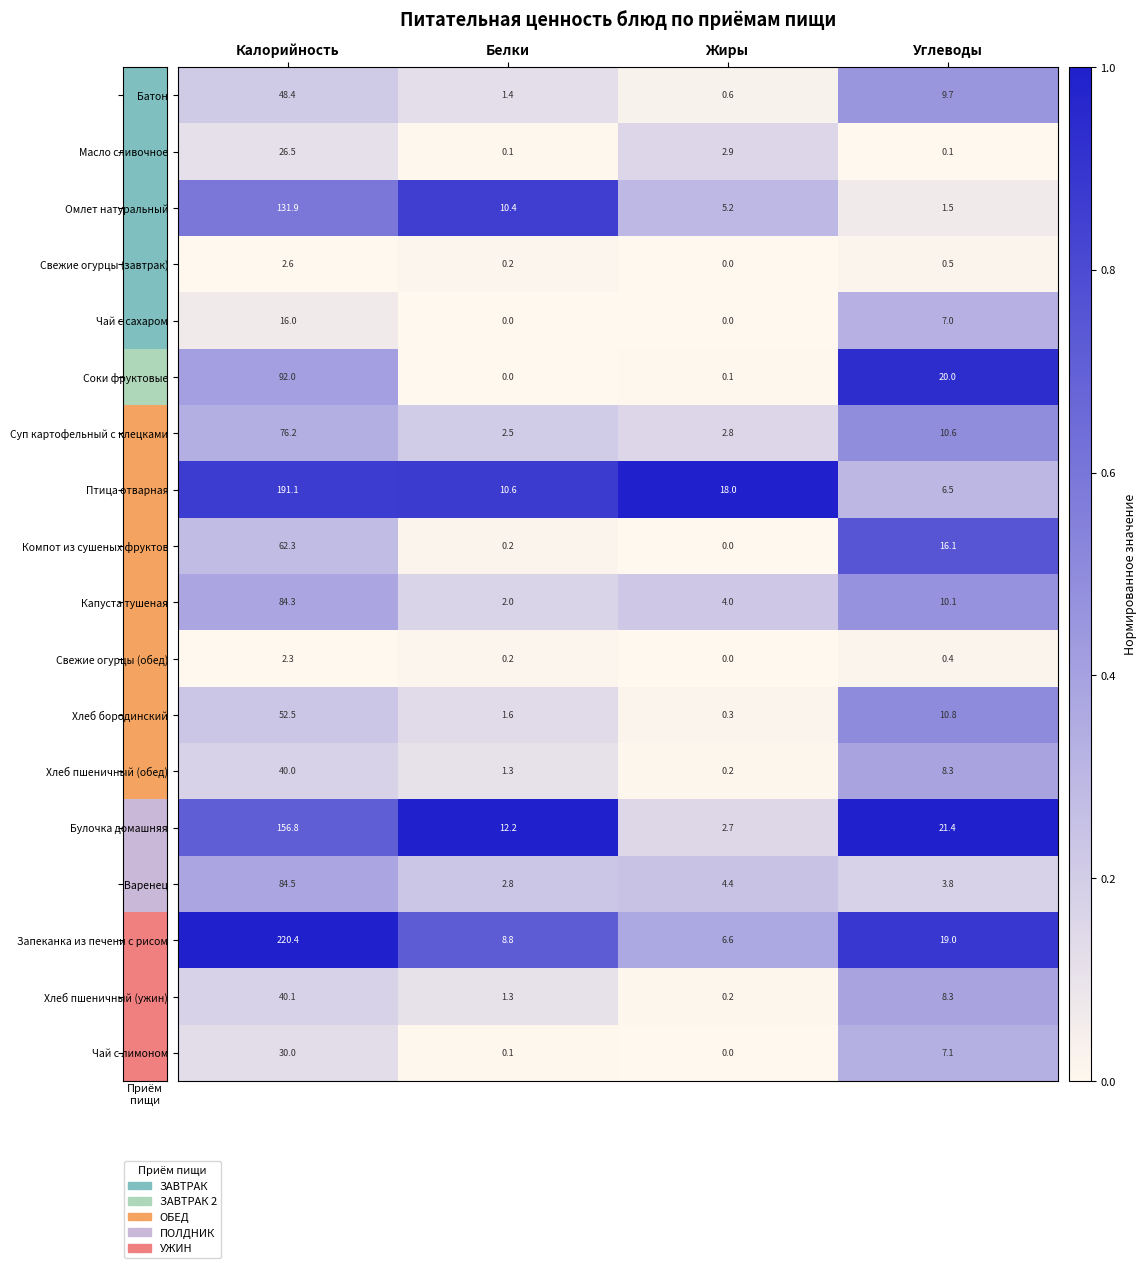

Where is Свежие огурцы (обед) nearest to the value 1?

Углеводы